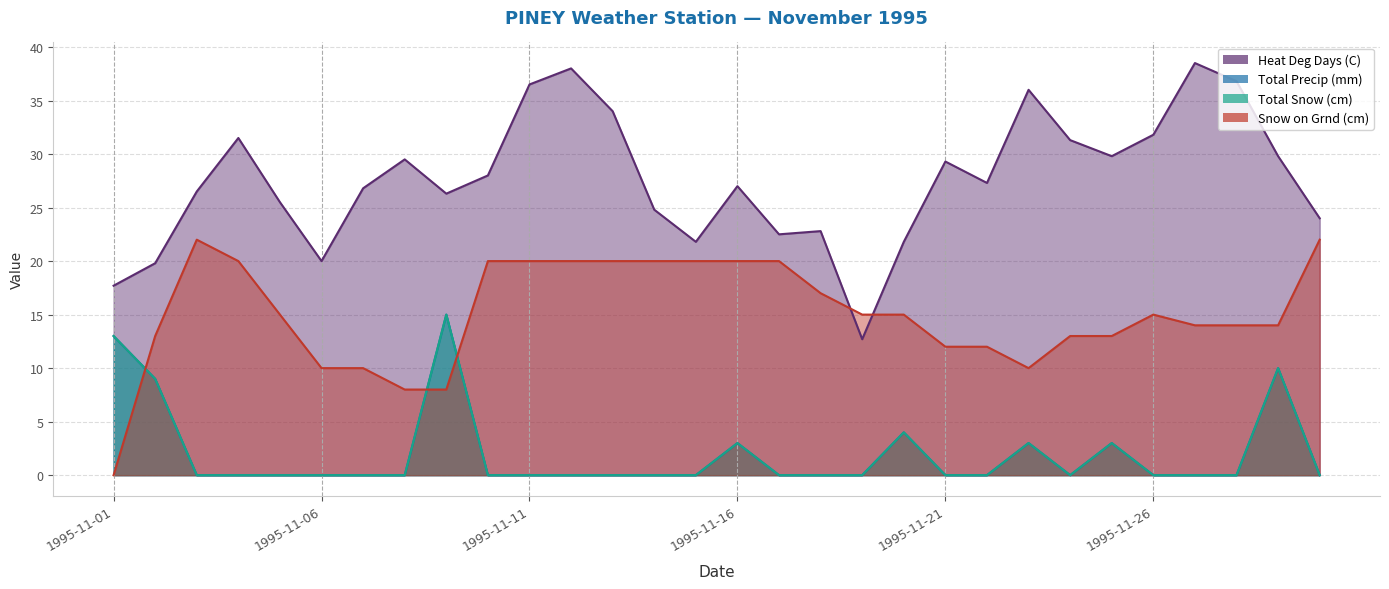

How many lines are shown in the chart?

4